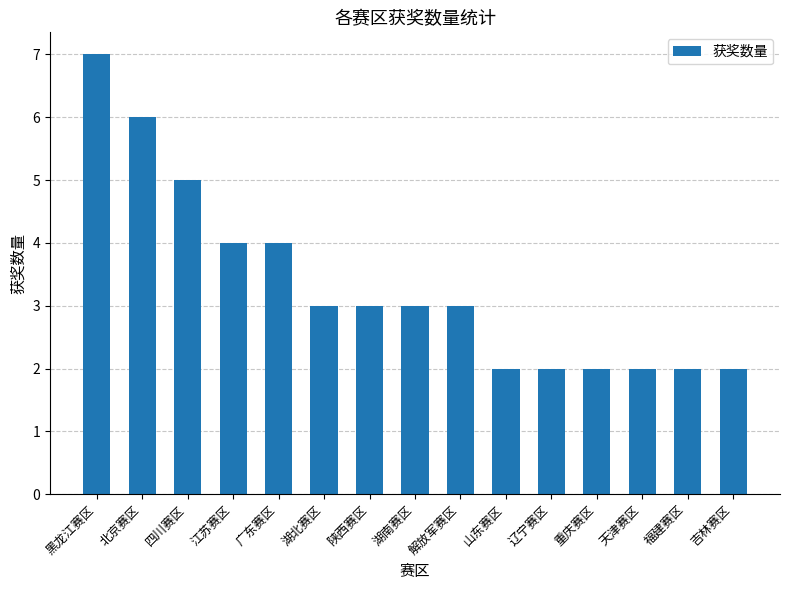

What is the approximate value at 陕西赛区?

3